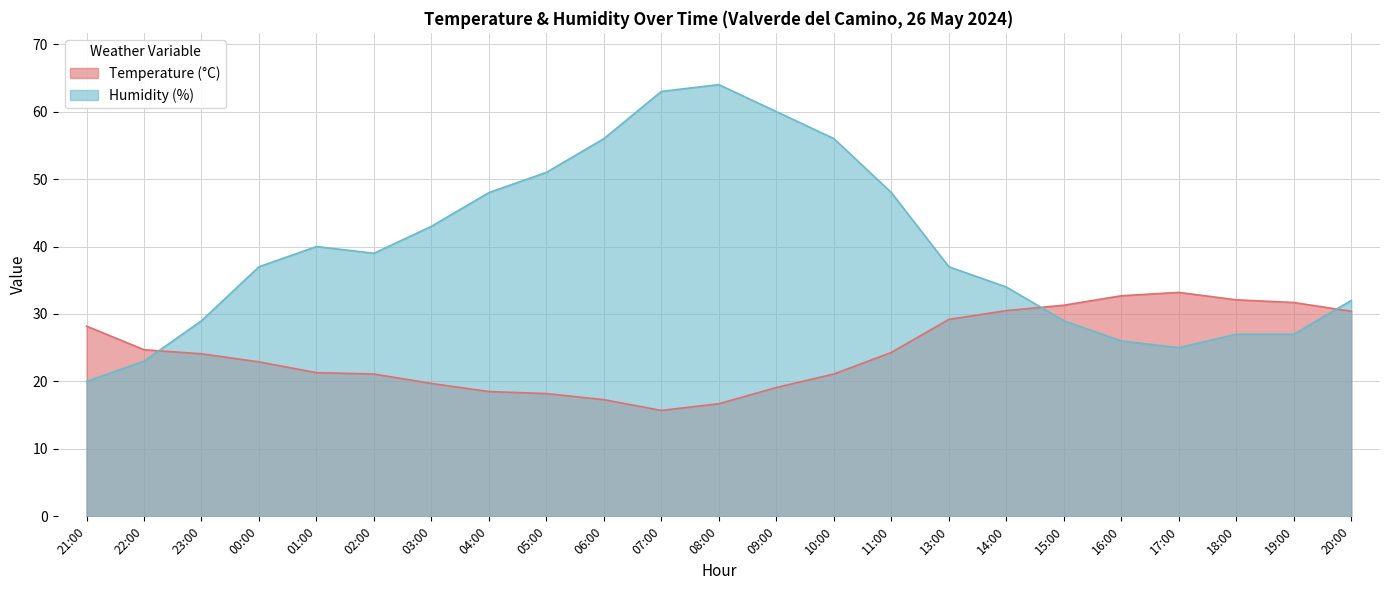

At how many categories does at least one series exceed 31?

20